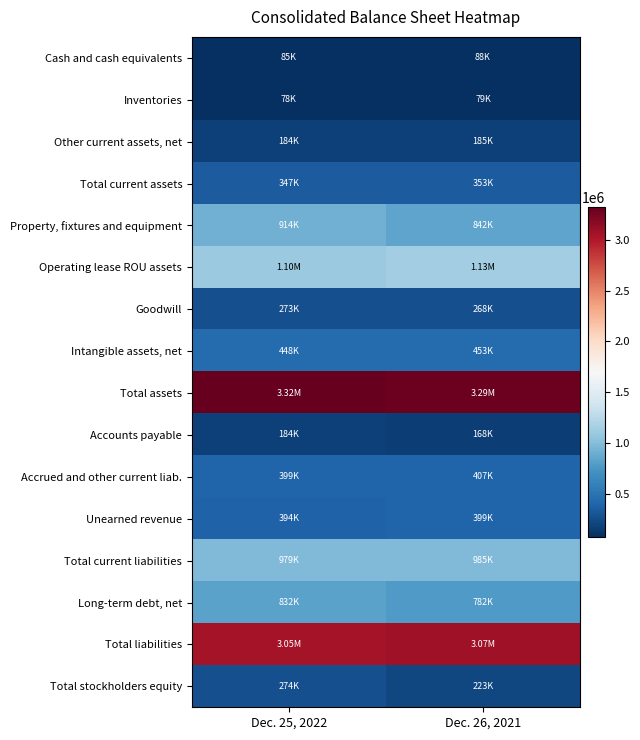

List the series in order of their peak value, lowest first.

Inventories, Cash and cash equivalents, Accounts payable, Other current assets, net, Goodwill, Total stockholders equity, Total current assets, Unearned revenue, Accrued and other current liab., Intangible assets, net, Long-term debt, net, Property, fixtures and equipment, Total current liabilities, Operating lease ROU assets, Total liabilities, Total assets